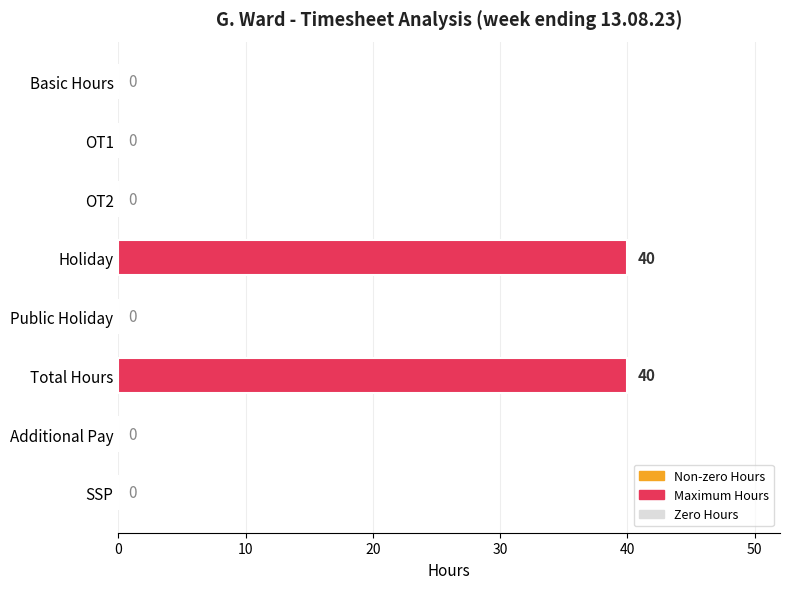

Reading top to bottom, list all the values displayed in this chart.

Basic Hours=0	OT1=0	OT2=0	Holiday=40	Public Holiday=0	Total Hours=40	Additional Pay=0	SSP=0